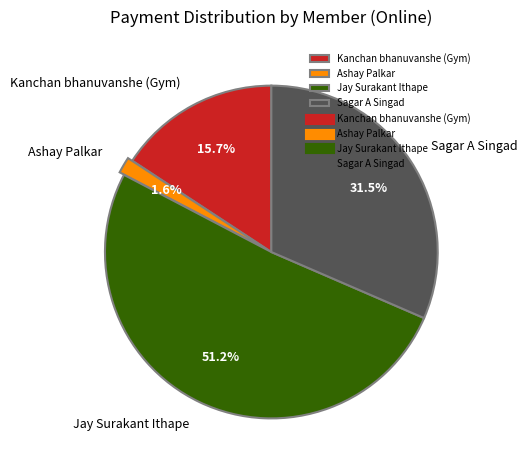

True or false: Kanchan bhanuvanshe (Gym) accounts for 16% of the total.

True